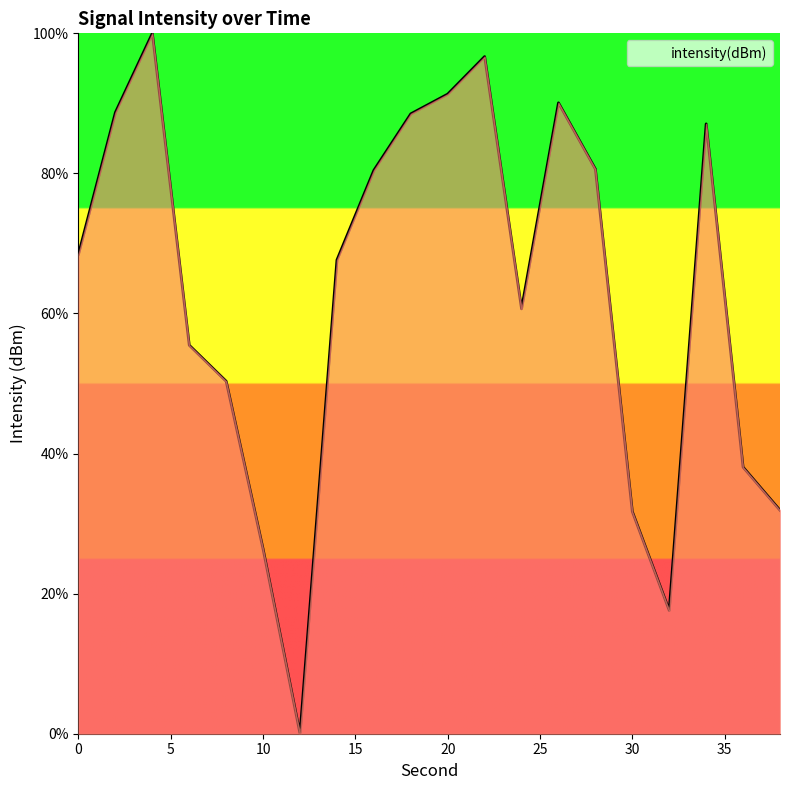

What is the difference between the maximum and minimum values?

100.0